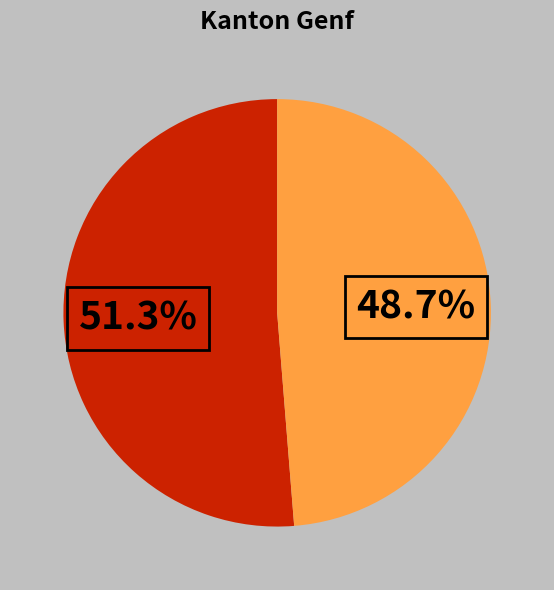

Is there a majority slice in this chart?

Yes